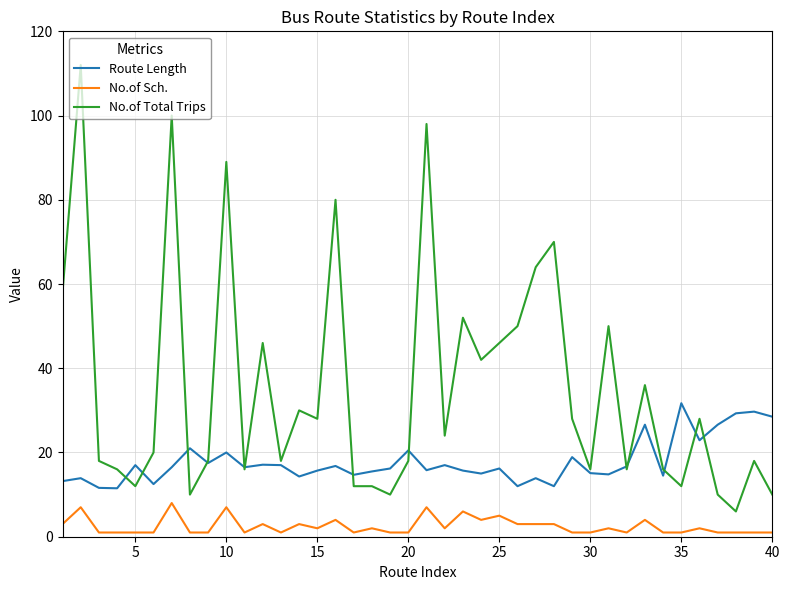

True or false: No.of Total Trips and No.of Sch. cross at least once.

False